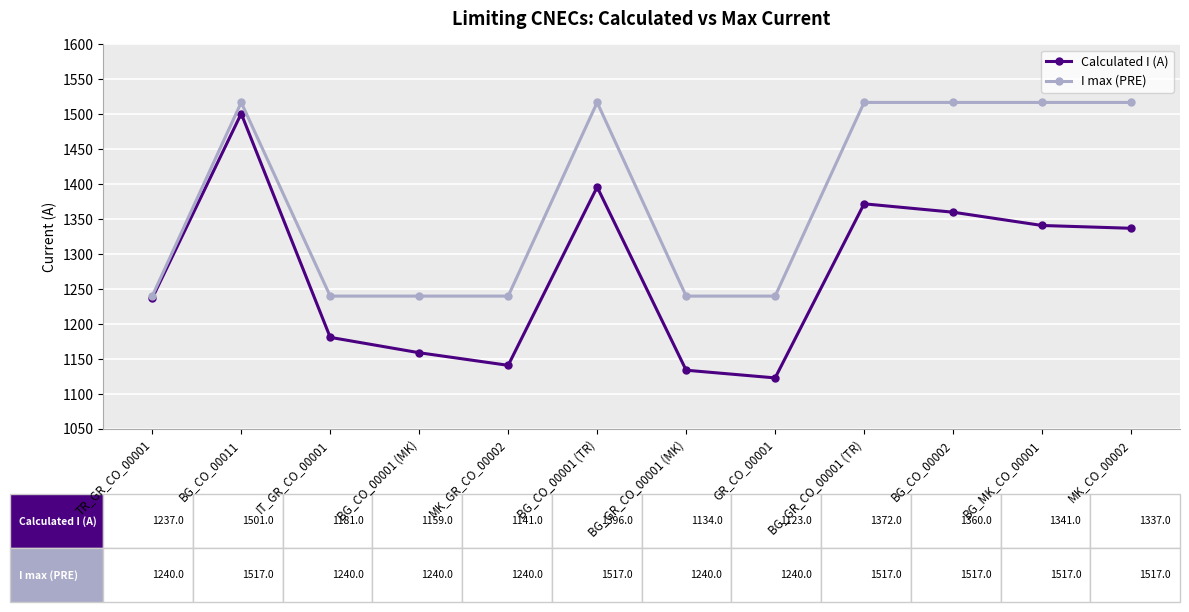

What is the total value across all series at BG_CO_00001 (TR)?

2913